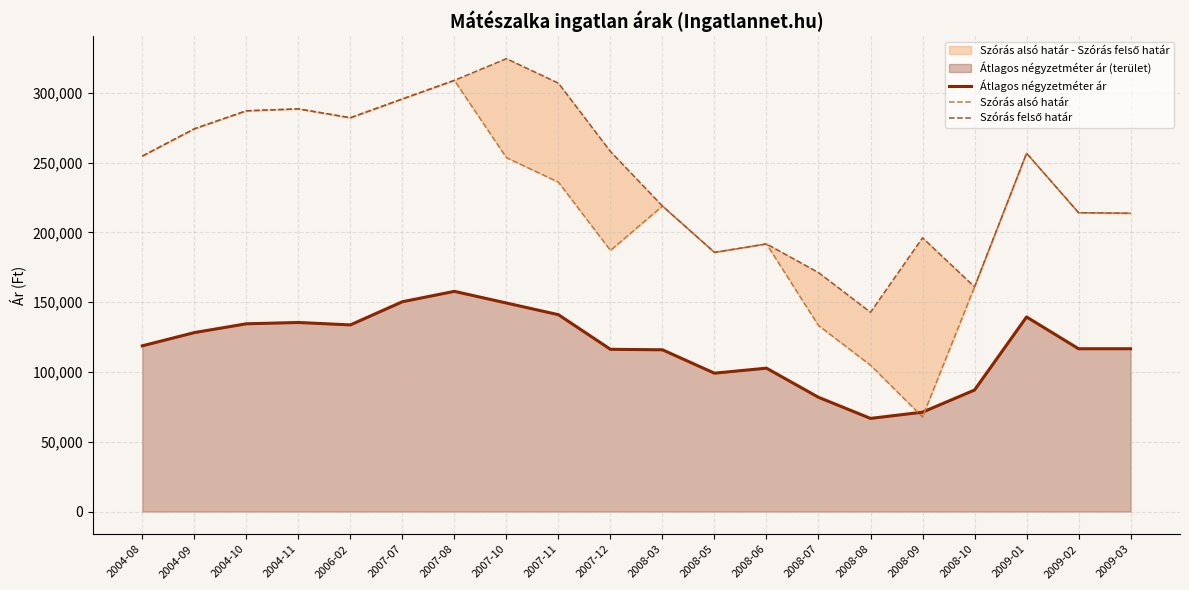

Which series ends up on top after the final intersection of Szórás alsó határ and Átlagos négyzetméter ár?

Szórás alsó határ